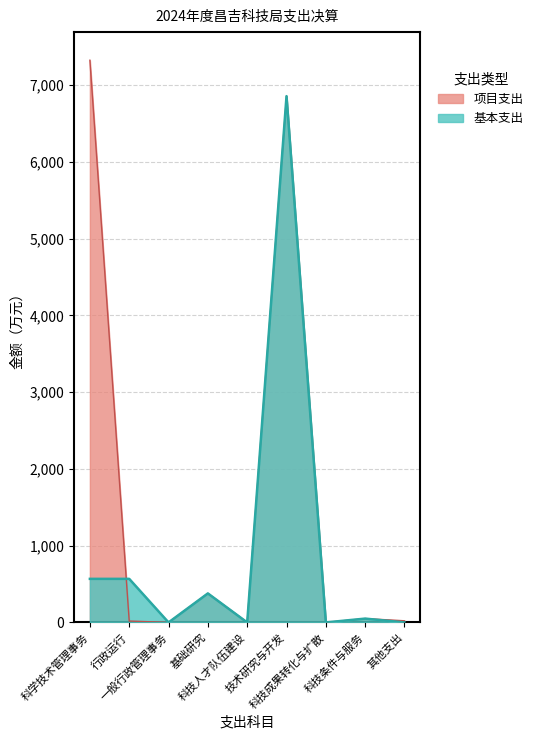

What is the total value across all series at 科学技术管理事务?

7890.2